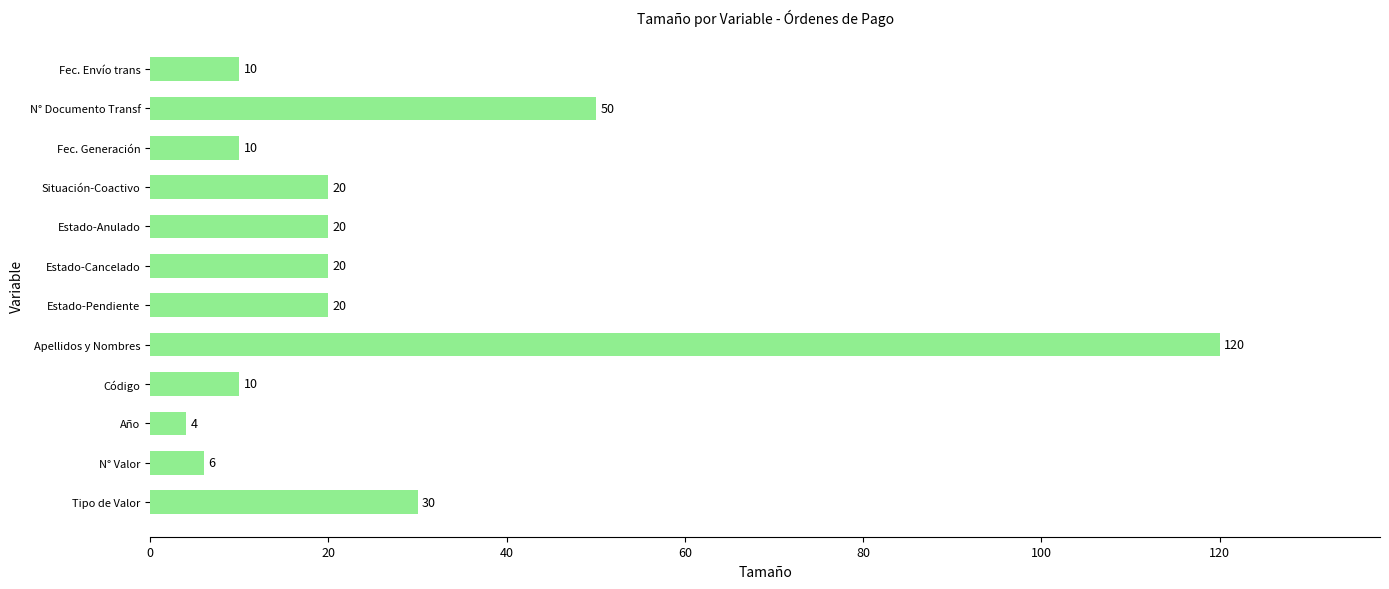

Reading bottom to top, transcribe all the data shown in this chart.

Tipo de Valor=30	N° Valor=6	Año=4	Código=10	Apellidos y Nombres=120	Estado-Pendiente=20	Estado-Cancelado=20	Estado-Anulado=20	Situación-Coactivo=20	Fec. Generación=10	N° Documento Transf=50	Fec. Envío trans=10